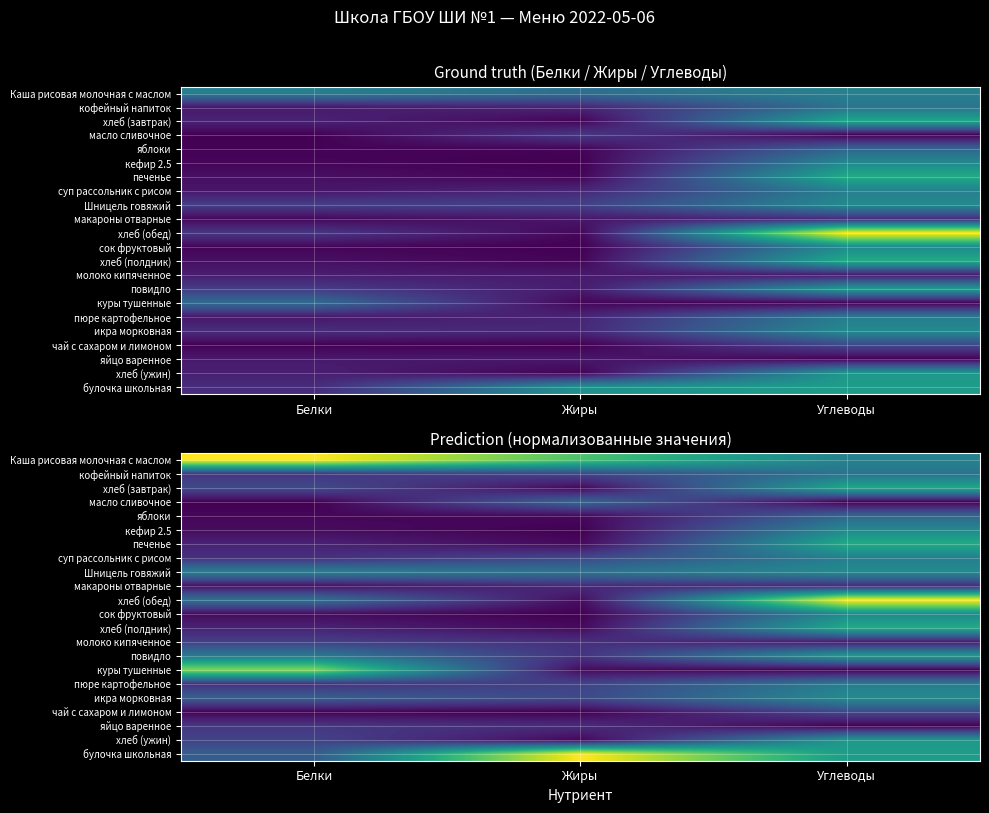

At Белки, list the series in order from largest to smallest.

Каша рисовая молочная с маслом, куры тушенные, Шницель говяжий, повидло, хлеб (обед), икра морковная, булочка школьная, хлеб (завтрак), хлеб (ужин), молоко кипяченное, яйцо варенное, кофейный напиток, пюре картофельное, суп рассольник с рисом, печенье, хлеб (полдник), макароны отварные, кефир 2.5, сок фруктовый, яблоки, чай с сахаром и лимоном, масло сливочное